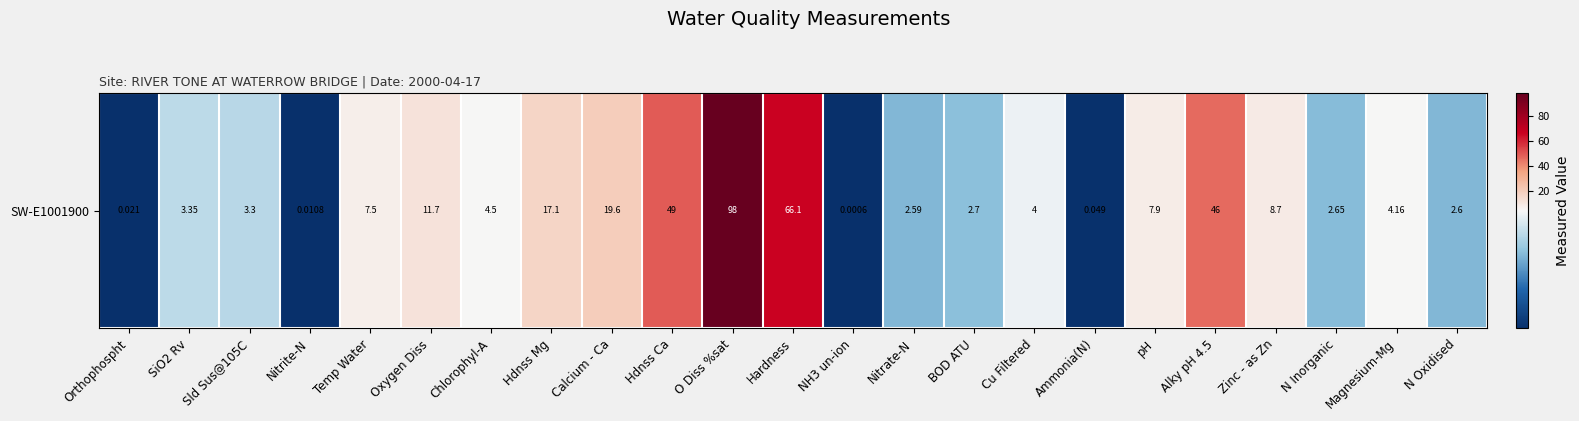

How many categories are shown in the chart?

23